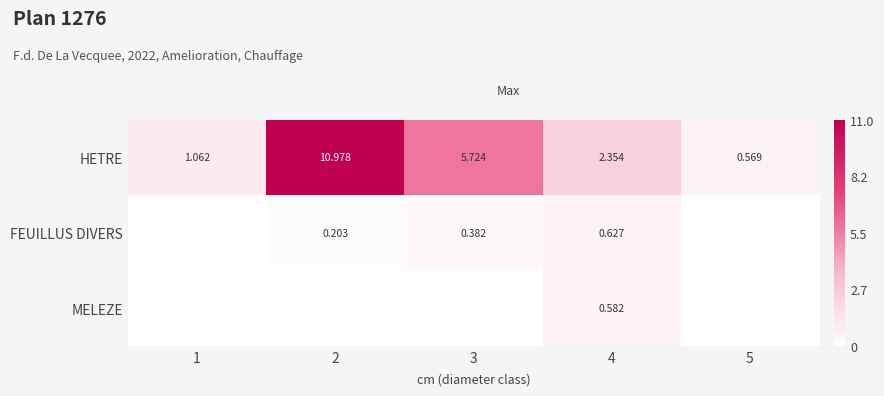

At 4, list the series in order from largest to smallest.

HETRE, FEUILLUS DIVERS, MELEZE